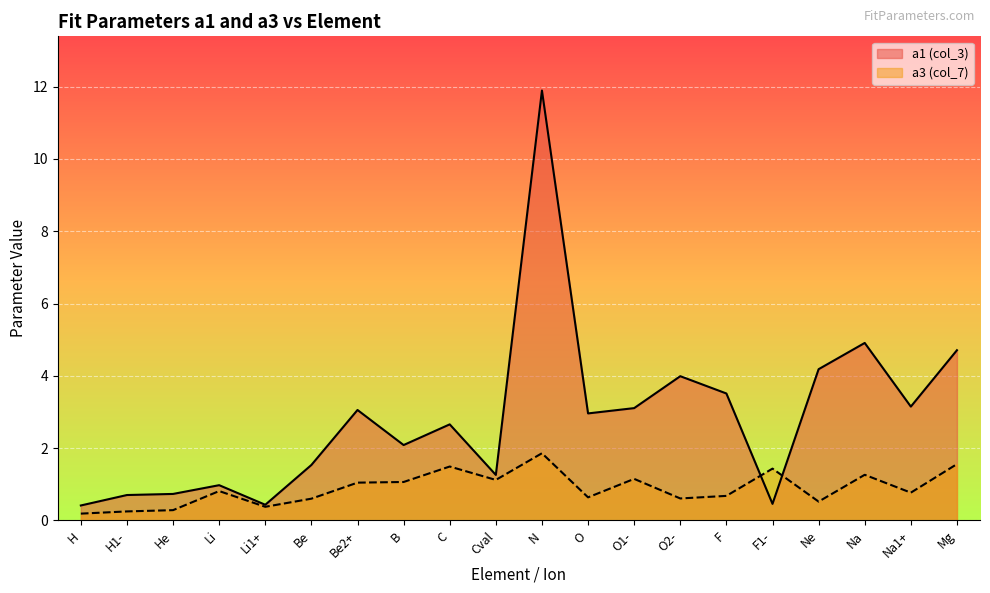

List the series in order of their overall mean, highest first.

a1 (col_3), a3 (col_7)